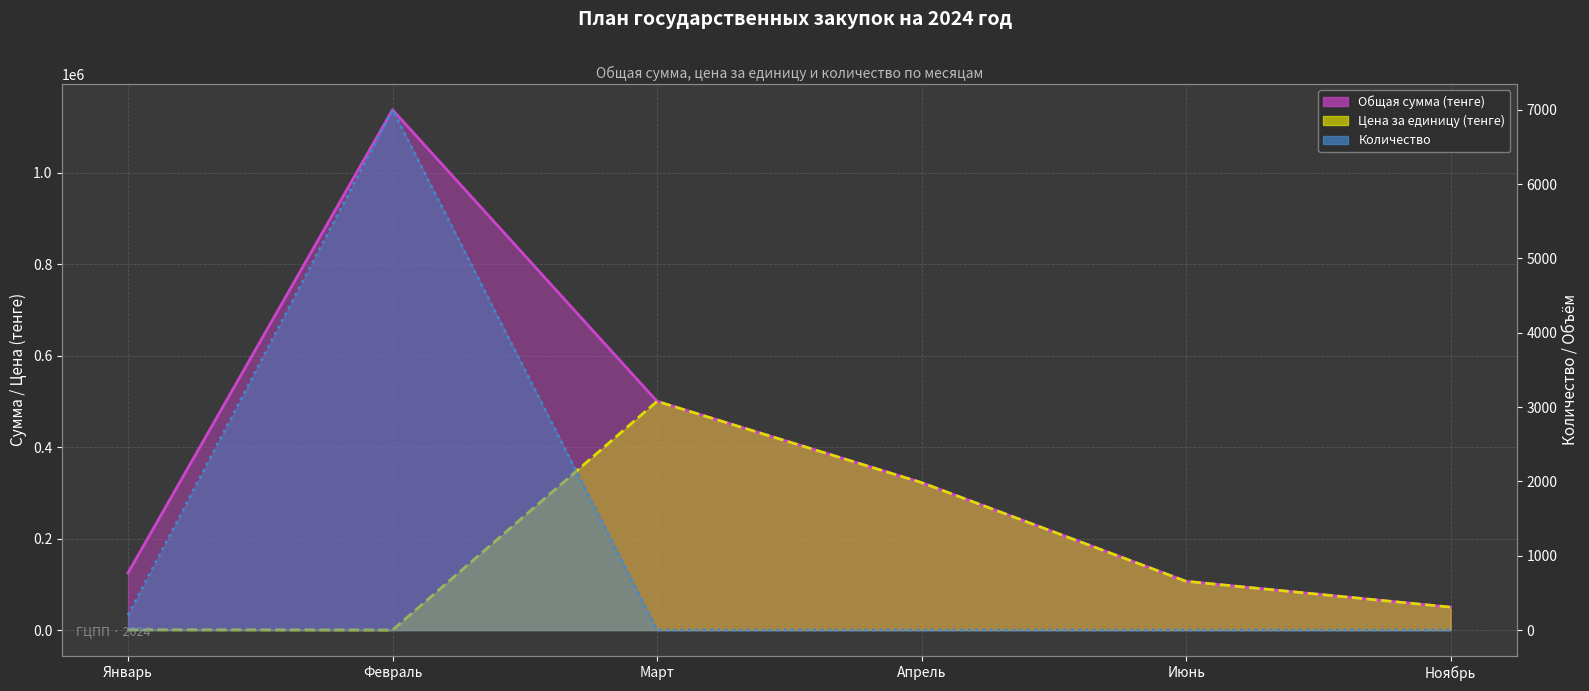

What is the difference between the maximum and minimum values in the Цена за единицу (тенге) (линия) series?

499837.5